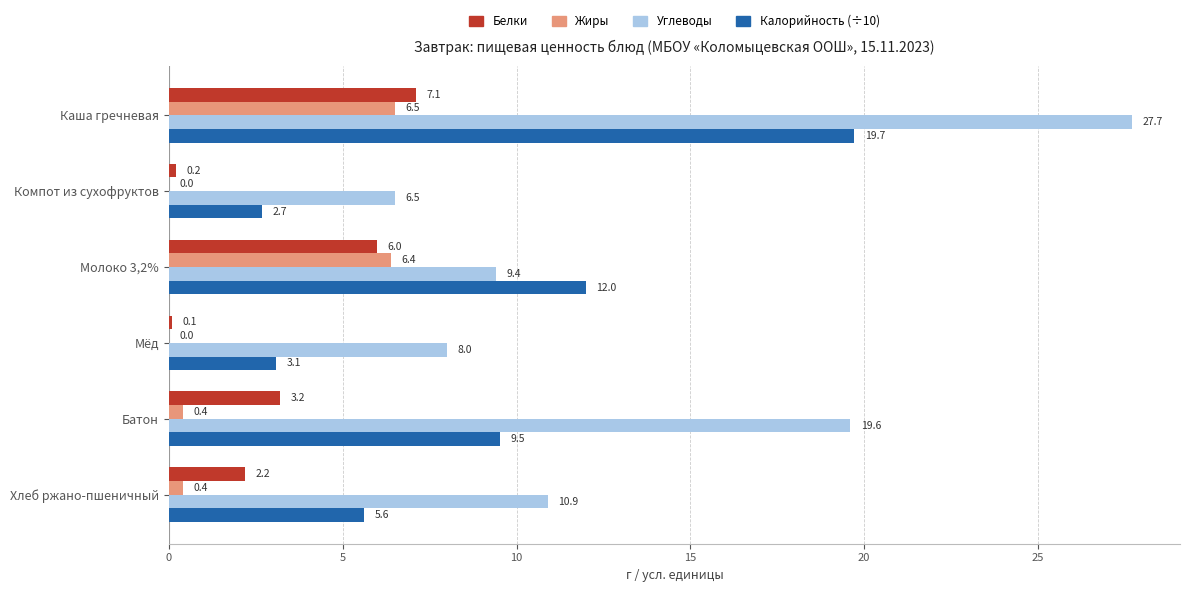

True or false: Углеводы has a value of 33.2 at Батон.

False